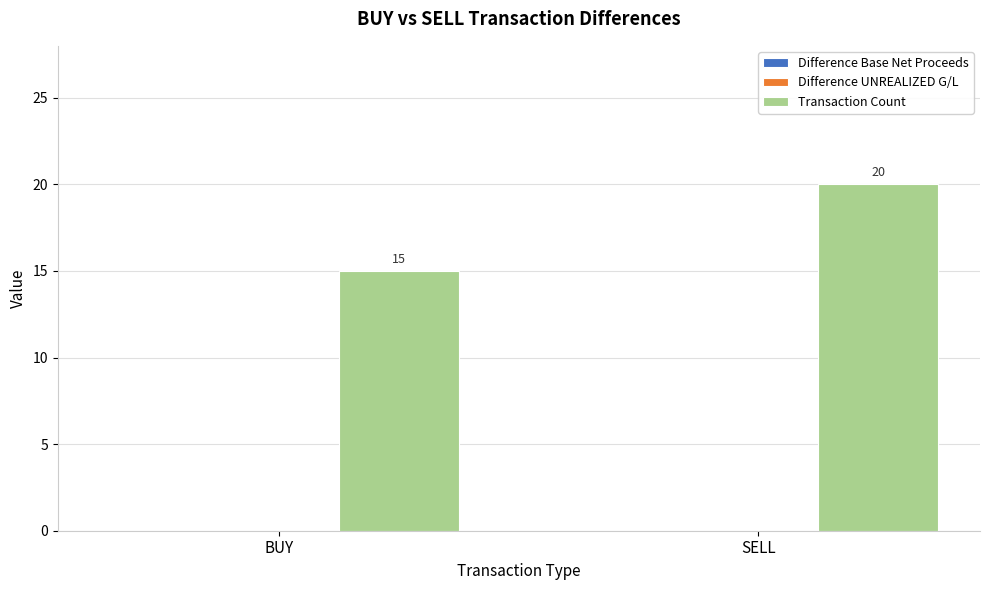

What is the sum of all values?

35